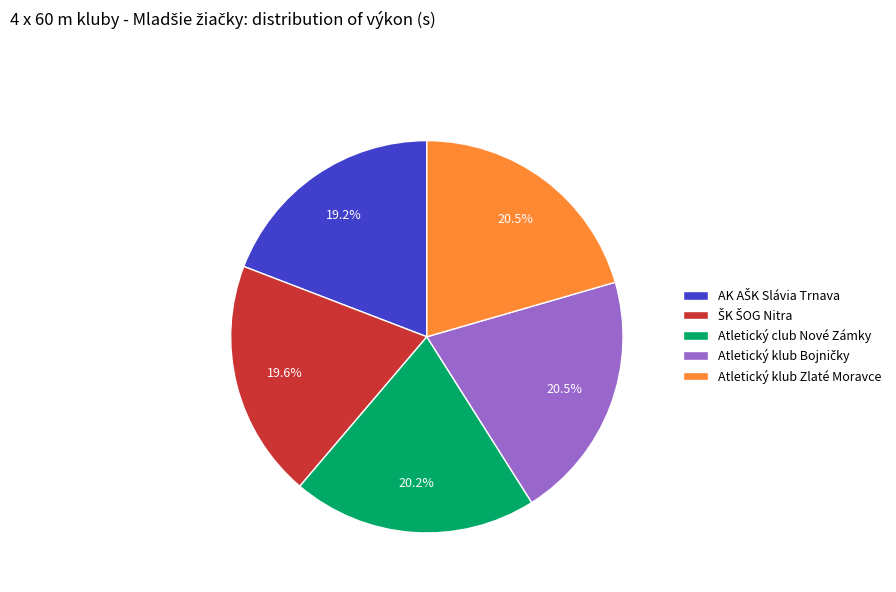

Is it true that Atletický club Nové Zámky is 32% of the pie?

False